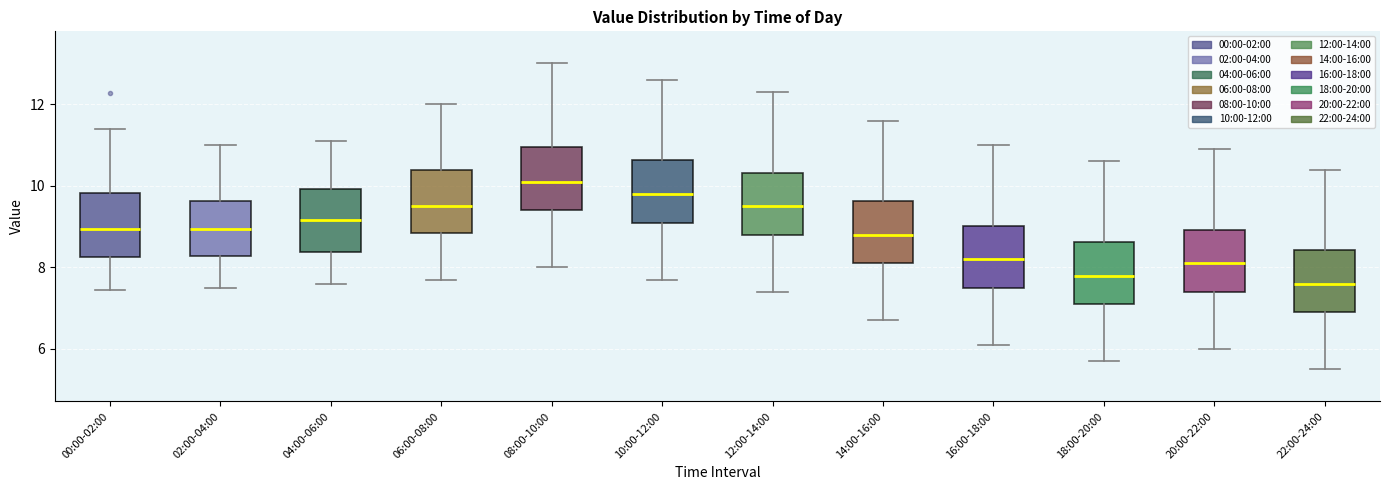

Where does the lower whisker of the box for 08:00-10:00 end on the y-axis? The values are not printed on the chart, so give them approximately, as read against the axis.

8.0